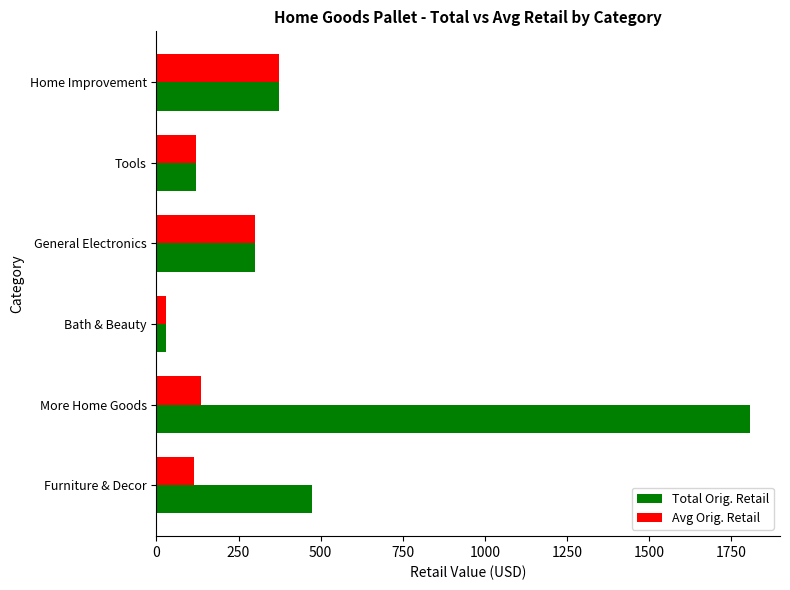

What is the maximum value shown in the chart?

1807.6